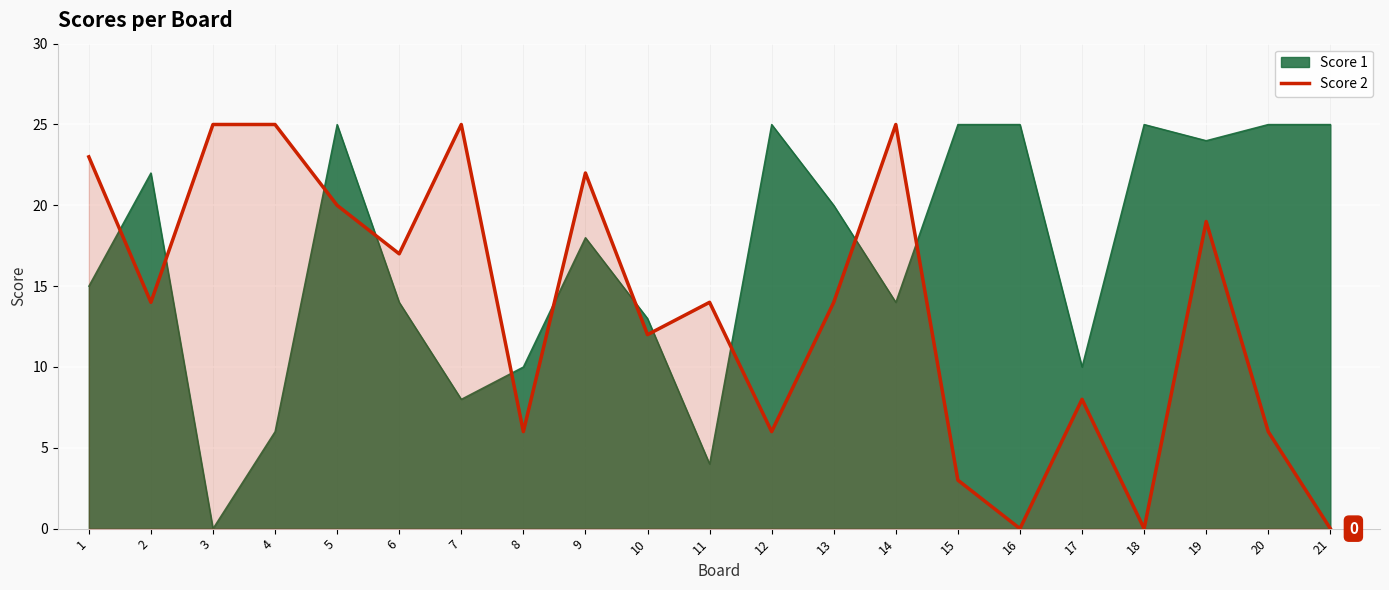

Between 7 and 3, which is larger?

7